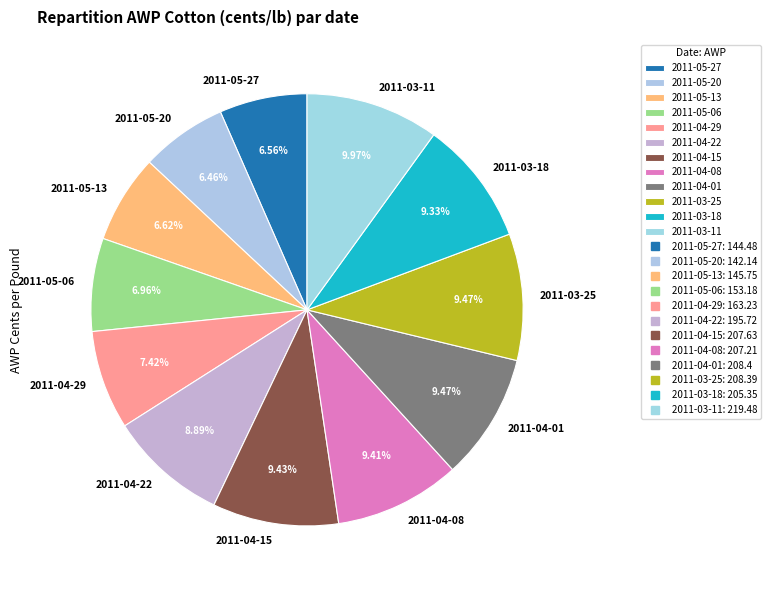

Does 2011-03-11 represent more than half of the total?

No